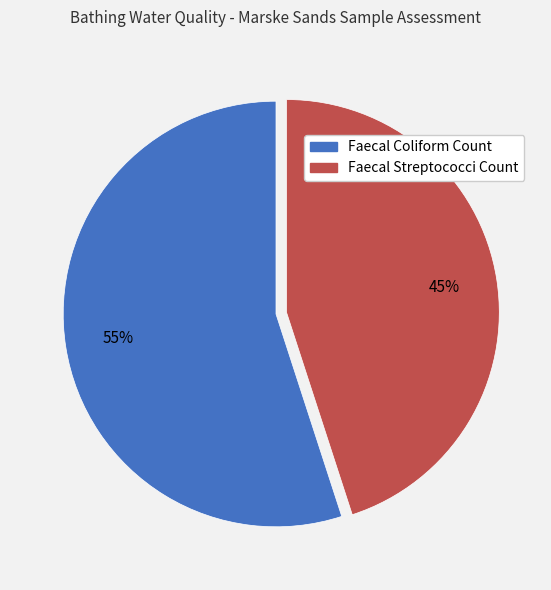

Which slice is the largest?

Faecal Coliform Count